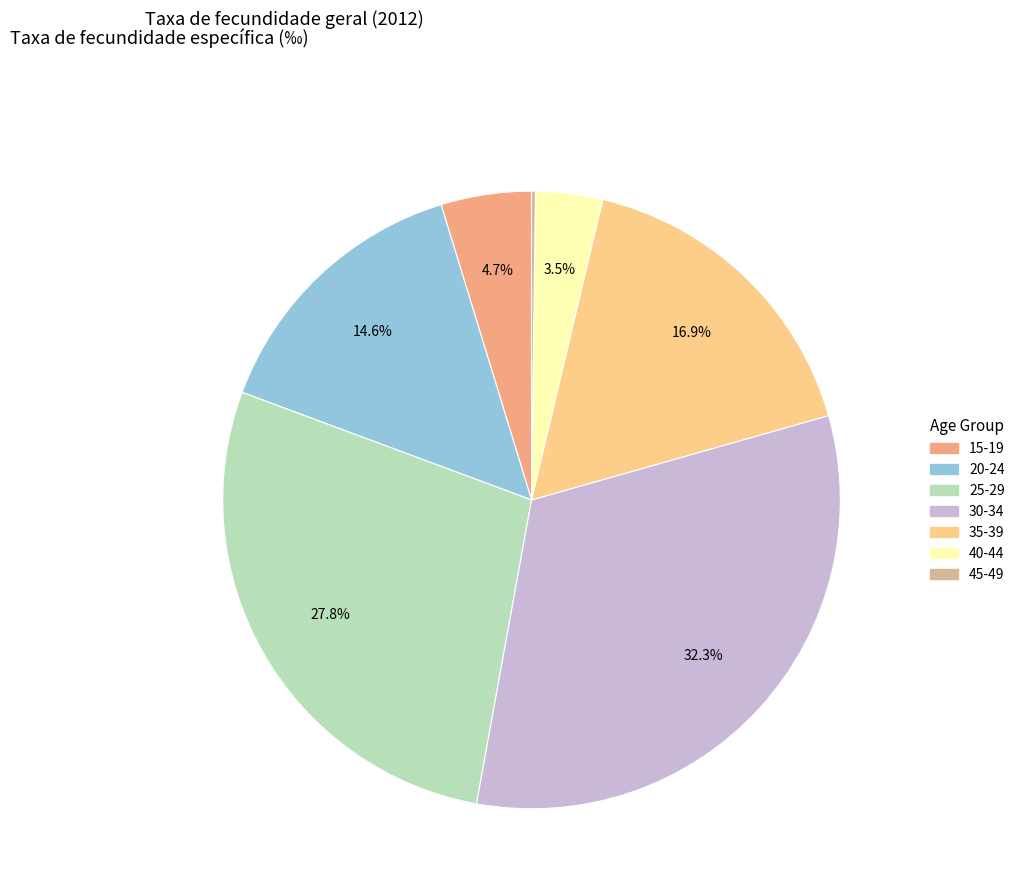

Is it true that 25-29 is 20% of the pie?

False